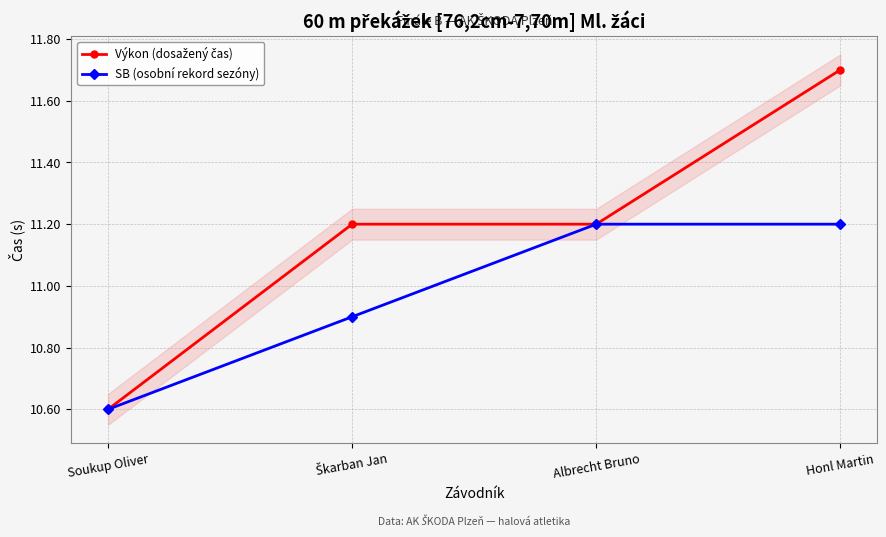

Is this an area chart (filled region under the line)?

No